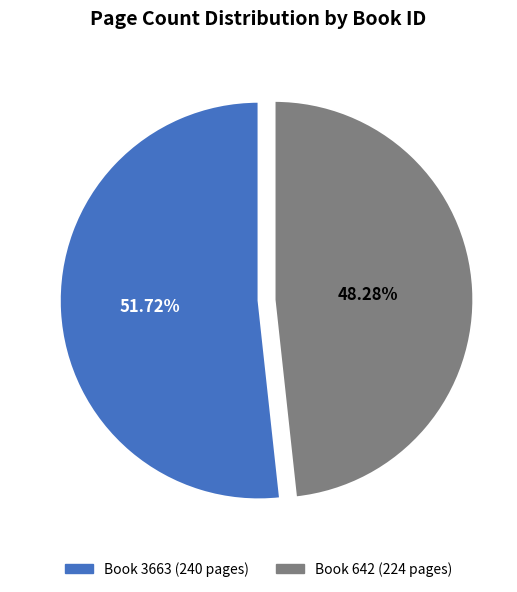

What is the largest slice in the pie chart?

Book 3663 (240 pages)